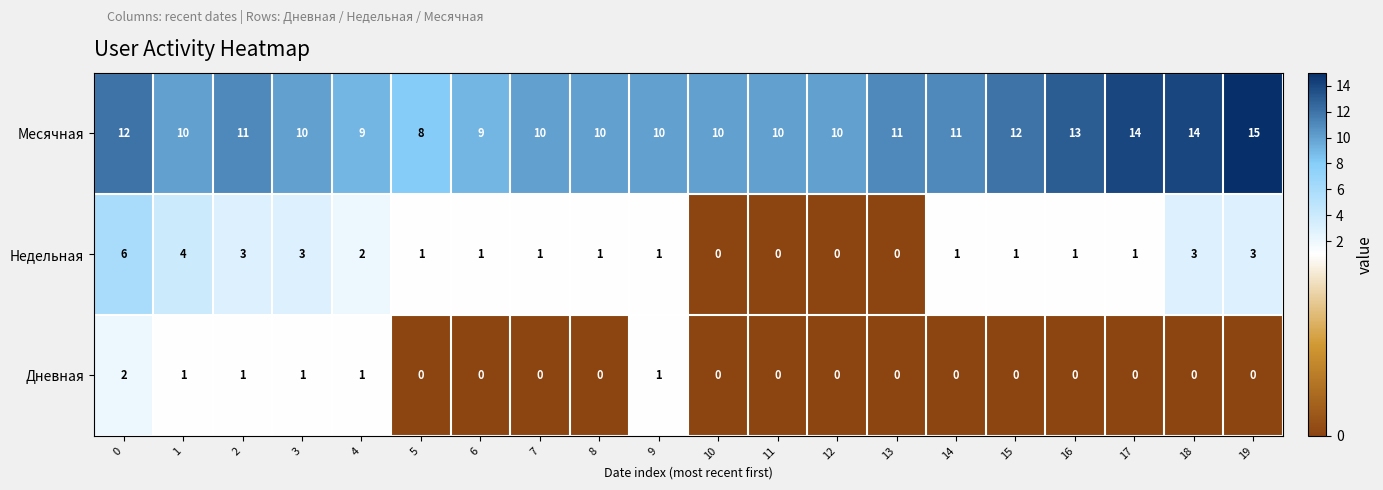

What is the difference between the highest and lowest values at 1?

9